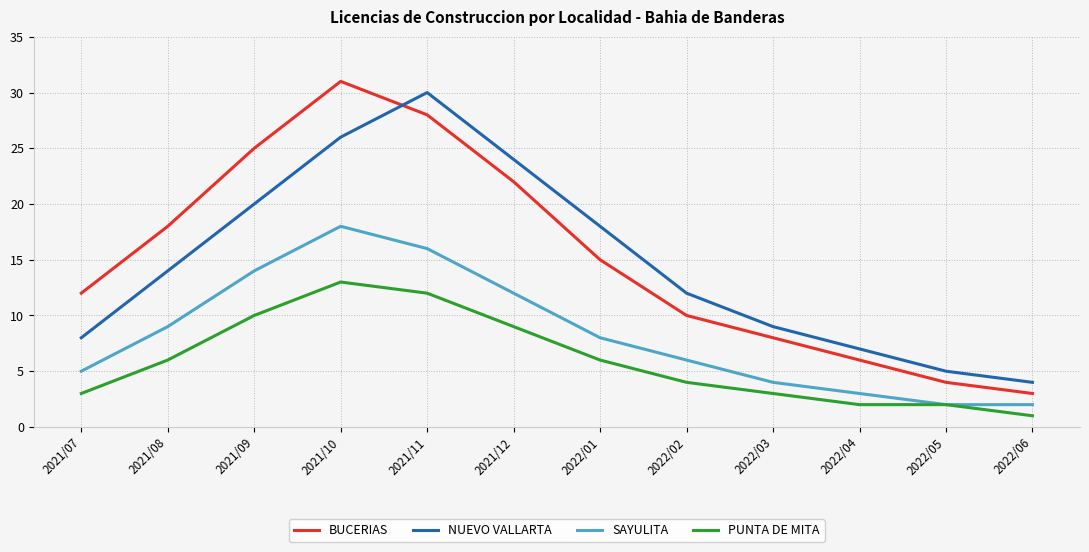

Reading left to right, transcribe all the data shown in this chart.

BUCERIAS: 12	18	25	31	28	22	15	10	8	6	4	3
NUEVO VALLARTA: 8	14	20	26	30	24	18	12	9	7	5	4
SAYULITA: 5	9	14	18	16	12	8	6	4	3	2	2
PUNTA DE MITA: 3	6	10	13	12	9	6	4	3	2	2	1